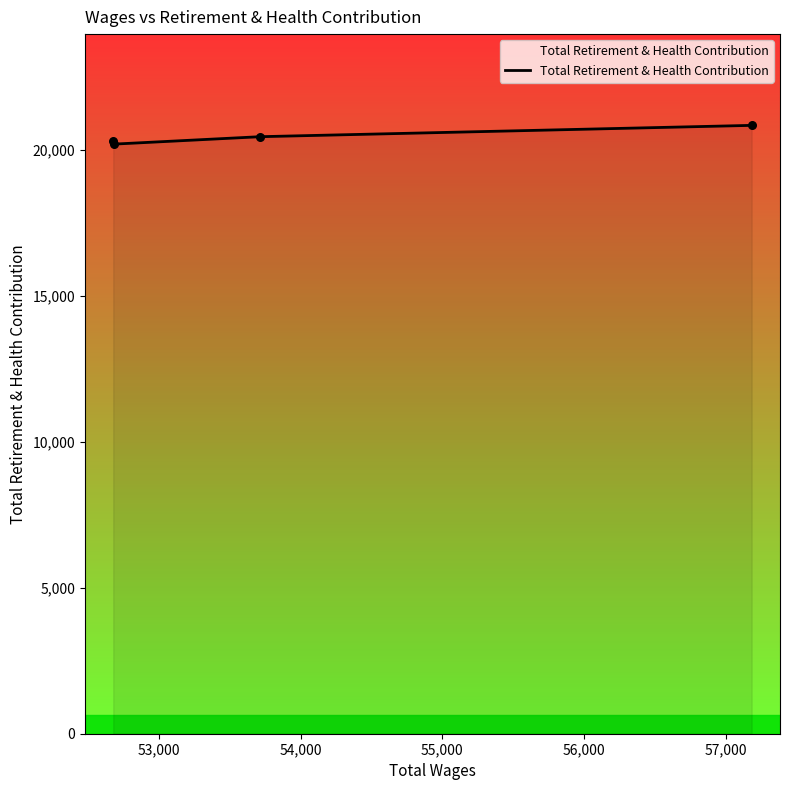

True or false: the data has more than 1 interior local peaks.

False